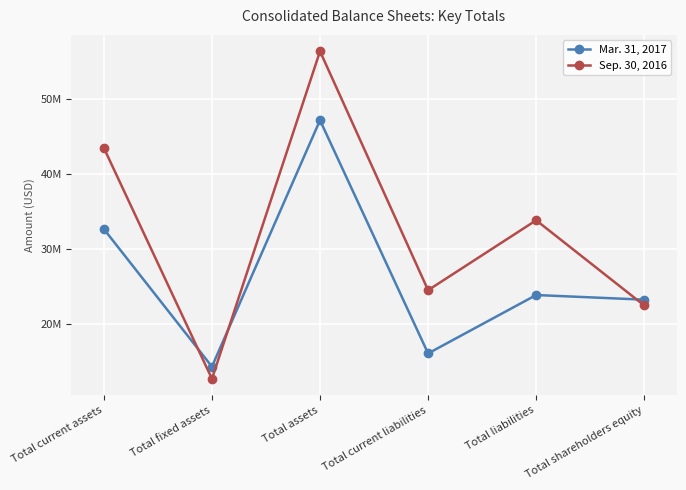

At Total liabilities, list the series in order from smallest to largest.

Mar. 31, 2017, Sep. 30, 2016